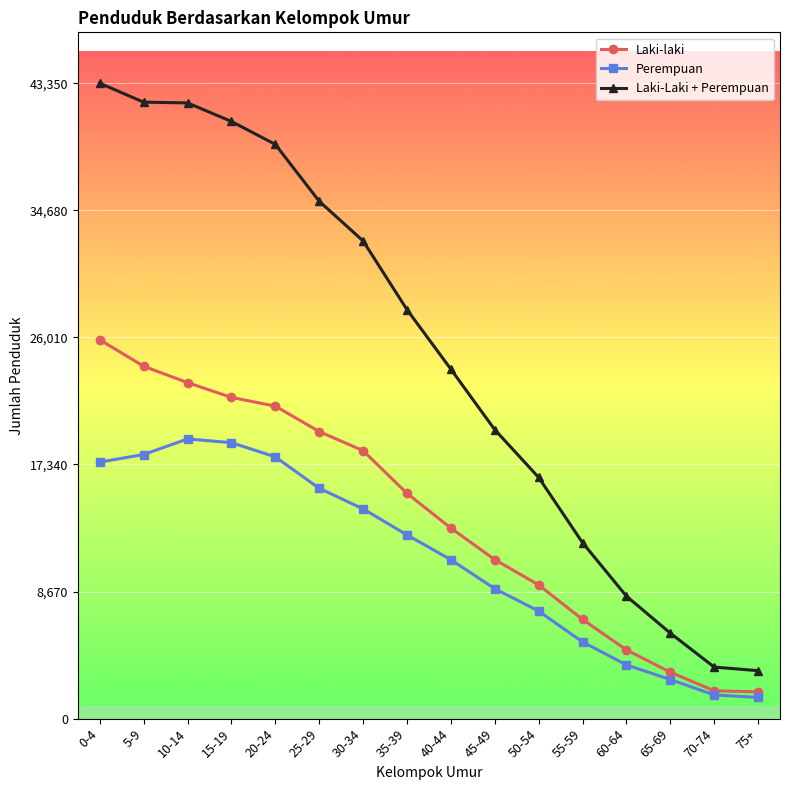

What is the value of the Laki-Laki + Perempuan point at the 15th from the left?

3518